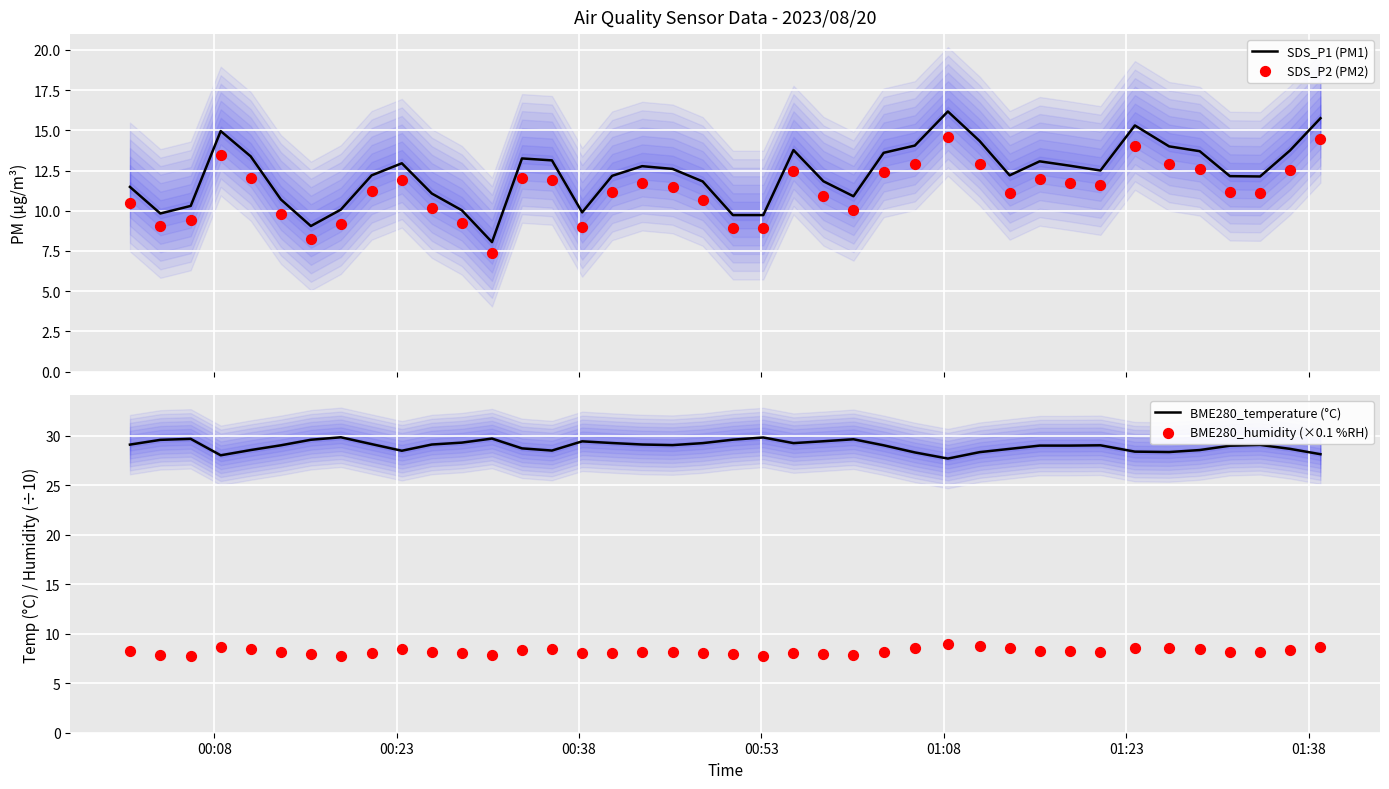

Which series has the widest spread of Y values?

SDS_P1 (PM1)